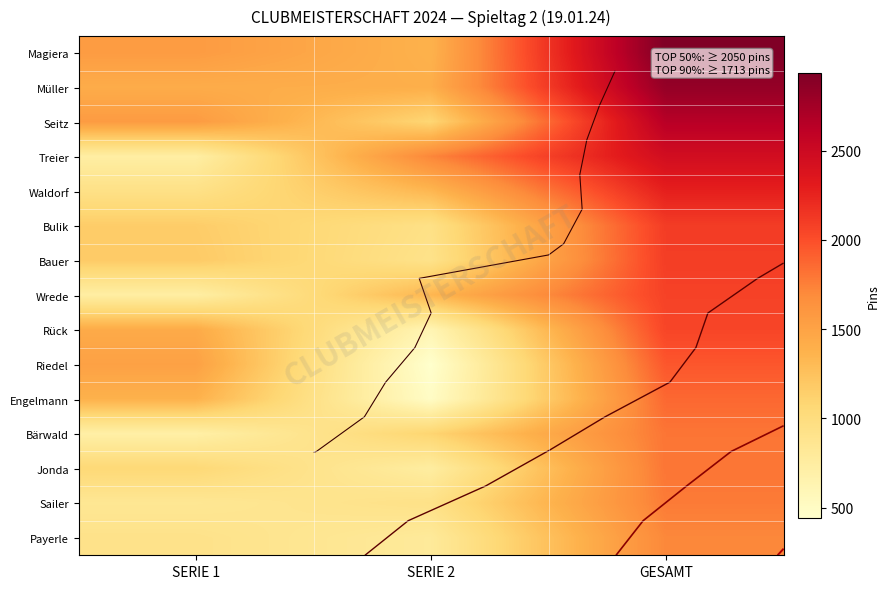

At which label does Engelmann reach its peak?

GESAMT